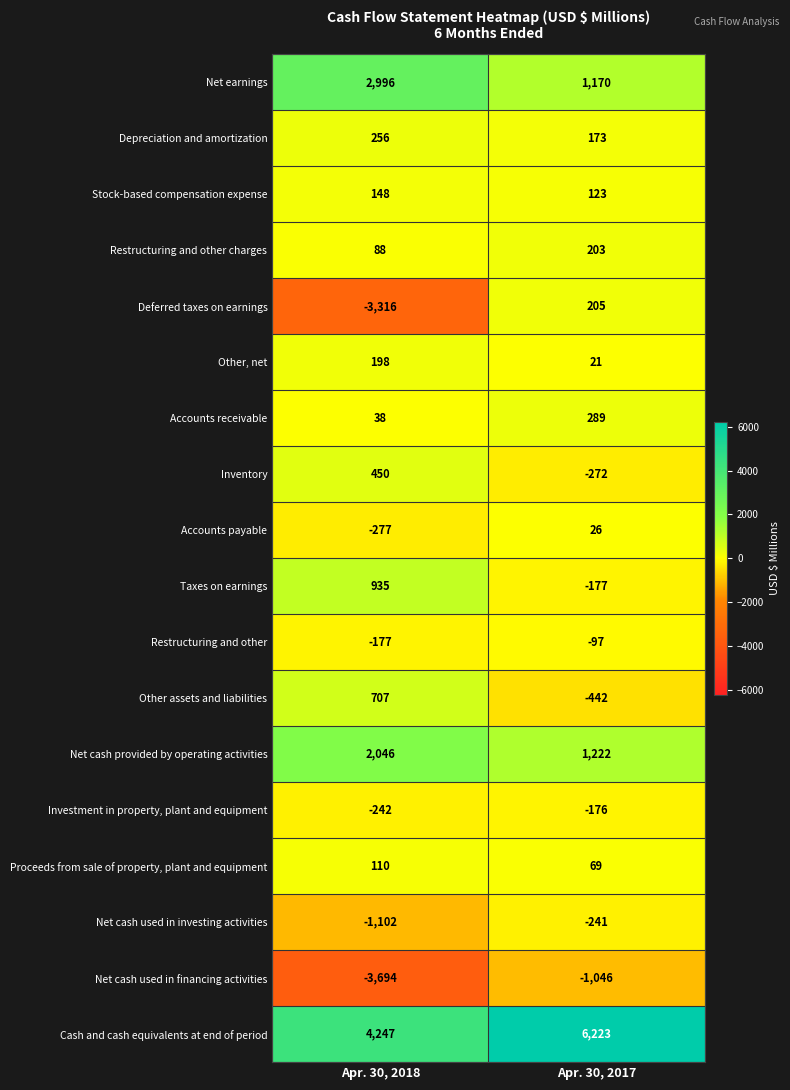

Where is Other assets and liabilities nearest to the value 132?

Apr. 30, 2017